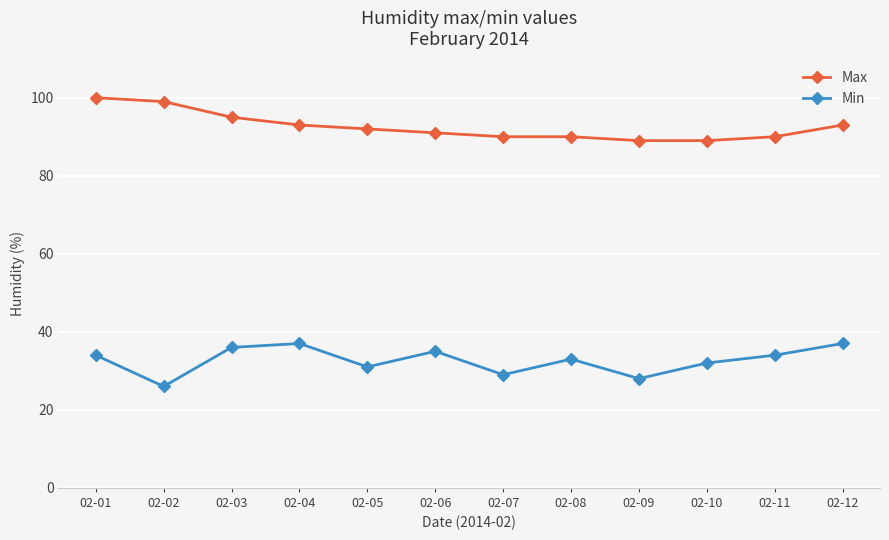

How many categories are shown in the chart?

12